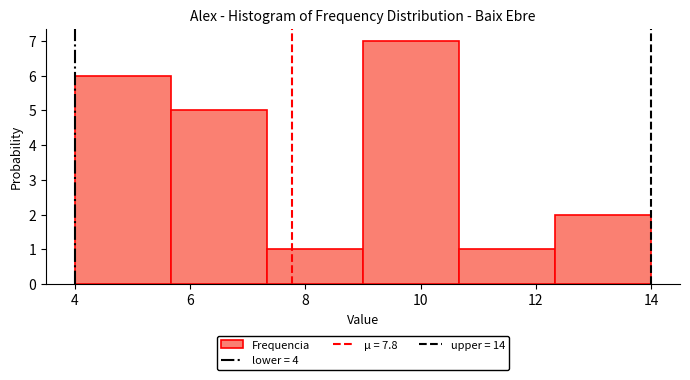

Reading left to right, transcribe this chart: for each bar, give the range it covers on the x-axis and its height. Neither the bar edges nor the heights are printed on the chart, so give them approximately, as read against the axes.

4.0 to 5.6: 6
5.6 to 7.4: 5
7.4 to 9.0: 1
9.0 to 10.6: 7
10.6 to 12.4: 1
12.4 to 14.0: 2